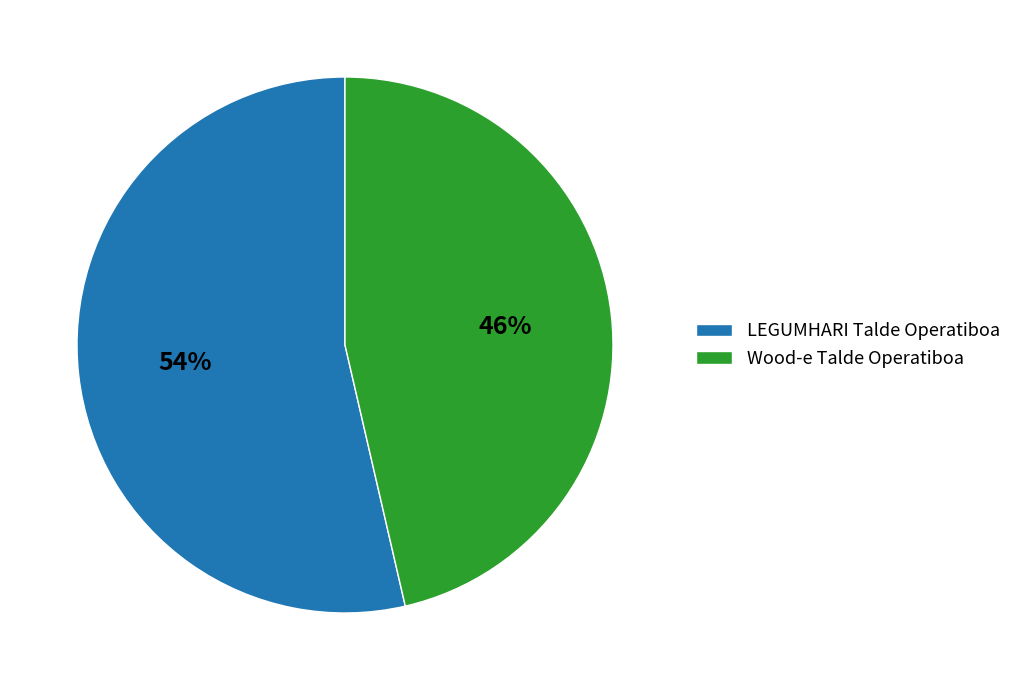

Is the sum of Wood-e Talde Operatiboa and LEGUMHARI Talde Operatiboa greater than half?

Yes